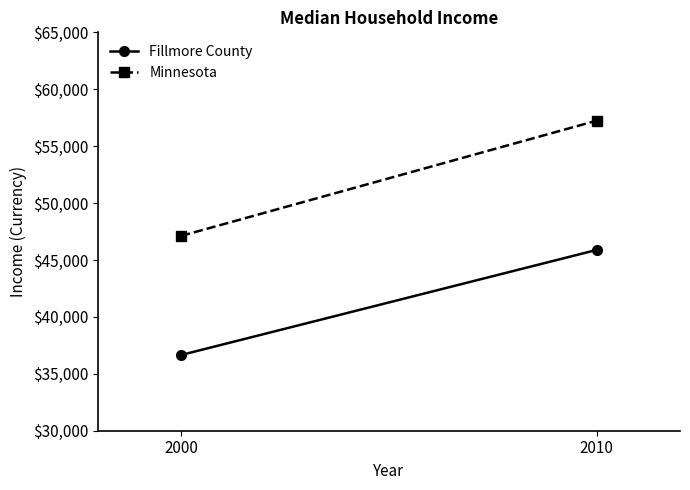

What is the difference between the Minnesota values at 2000 and 2010?

10132